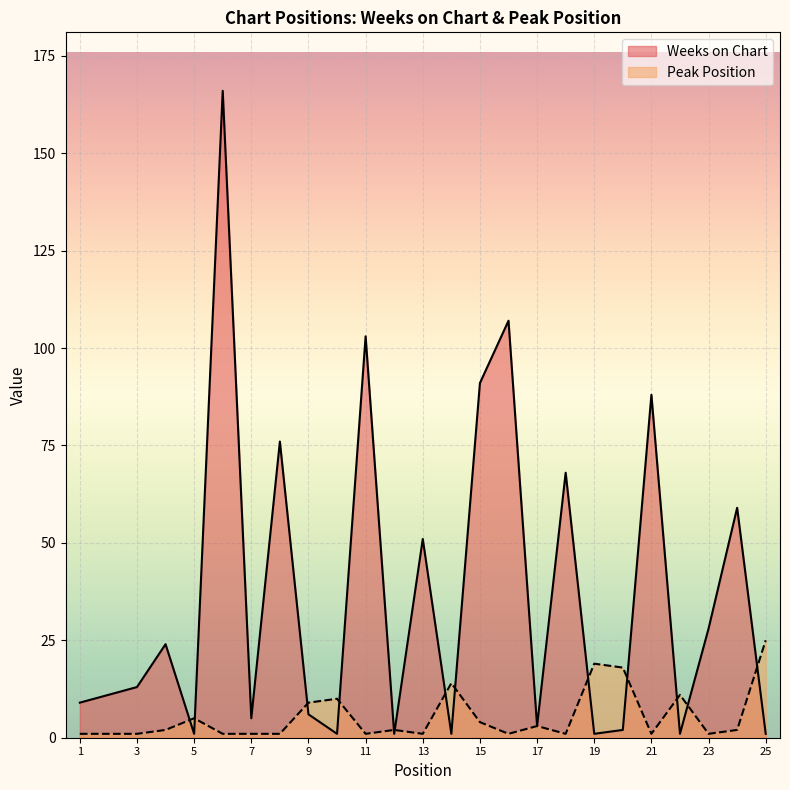

How many times do Weeks on Chart and Peak Position cross each other?

13